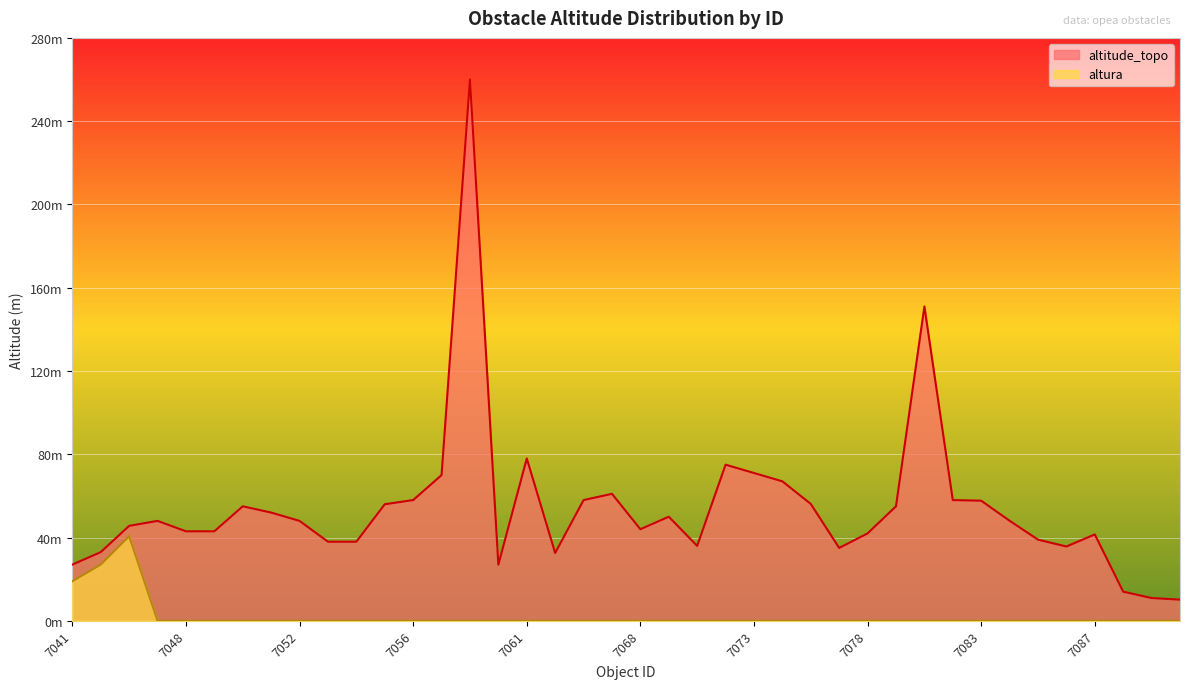

What is the sum of all altura values?

86.6